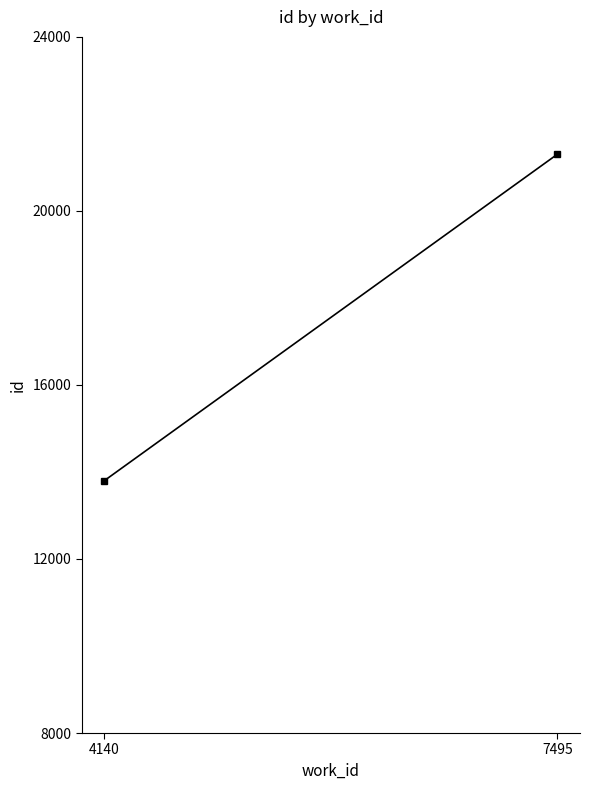

Reading left to right, extract all data points from this chart.

13801.0	21302.5